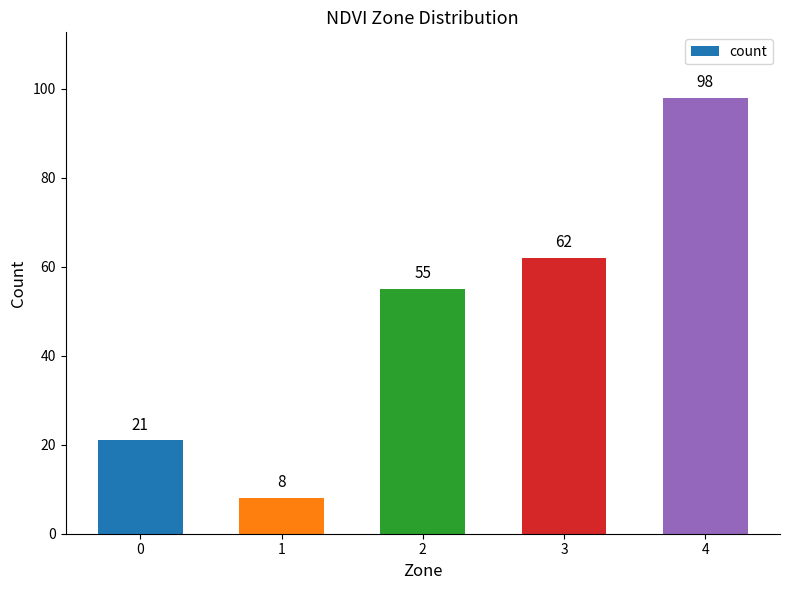

List the labels in order of value, smallest first.

1, 0, 2, 3, 4